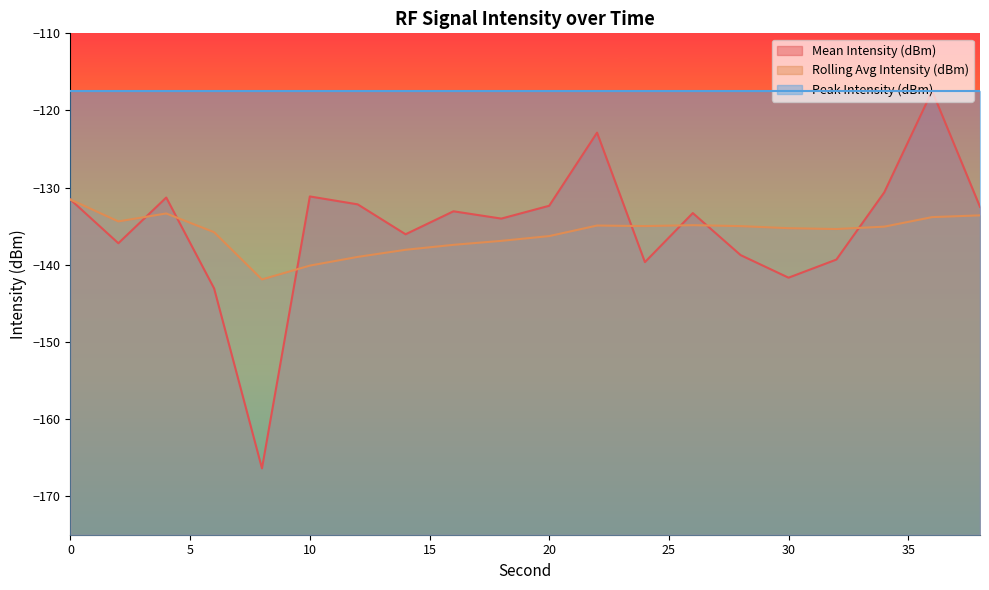

What is the minimum value for Rolling Avg Intensity (dBm)?

-141.9